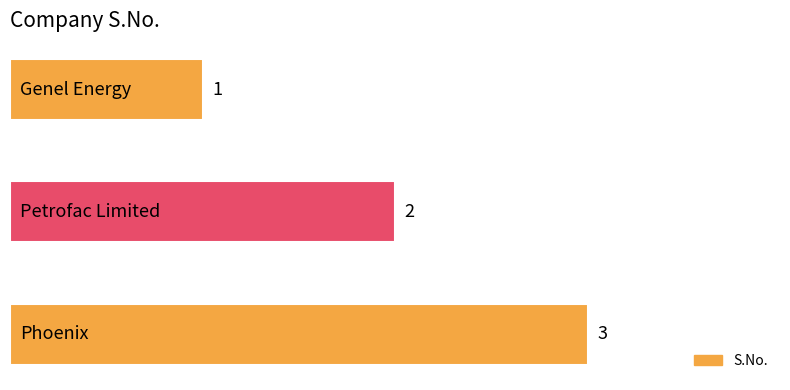

Count the values in the range 1 to 3.

3